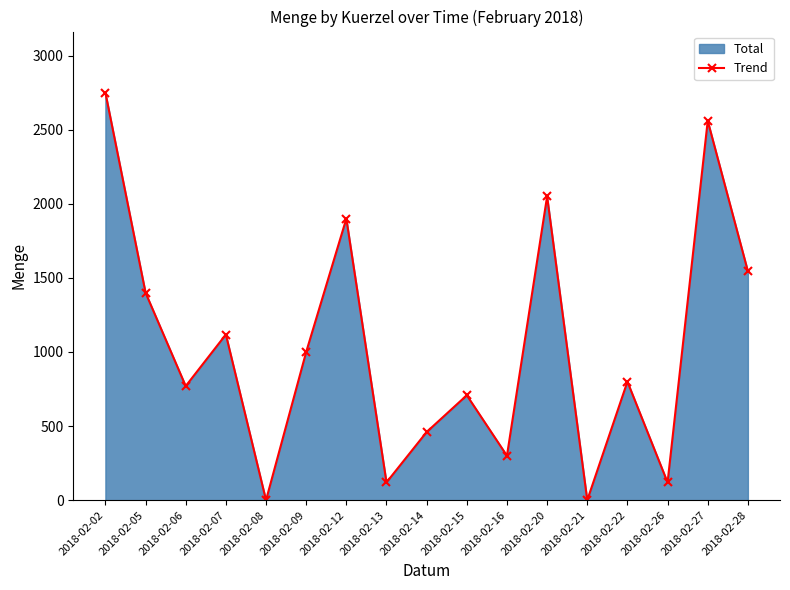

At which category does the chart reach its minimum across all series?

2018-02-08